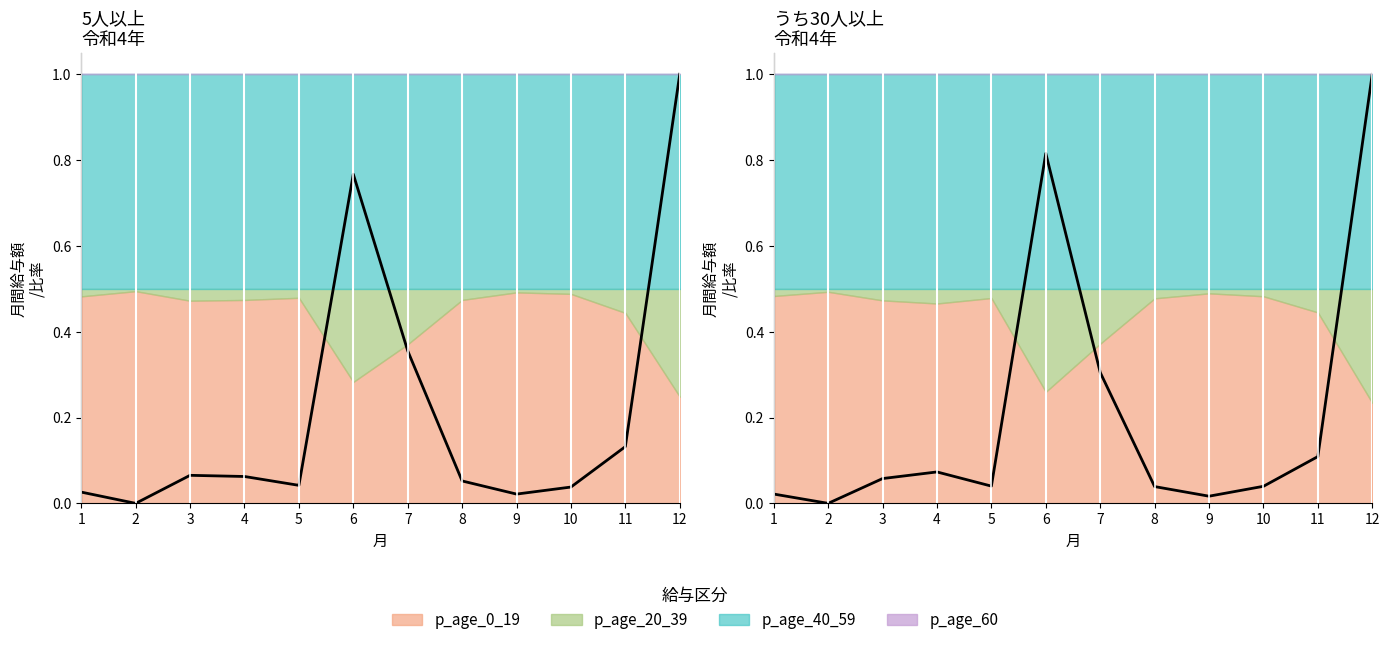

What is the difference between the maximum and minimum values in the 現金給与総額 series?

1.0